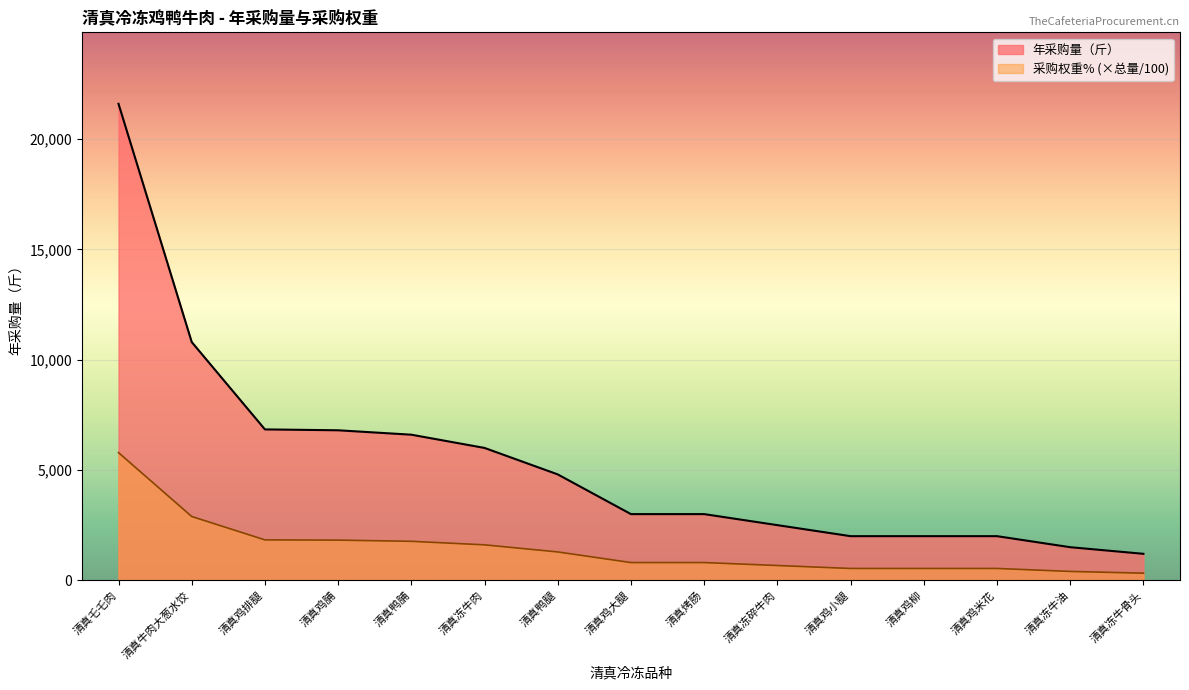

True or false: 采购权重% has more than 2 interior local peaks.

False